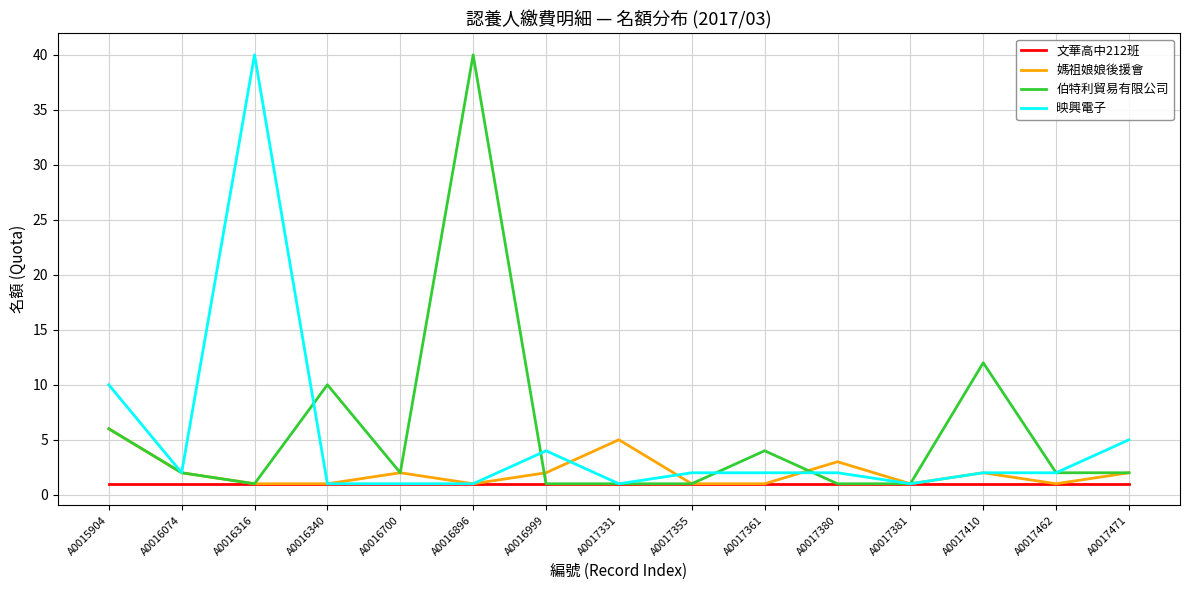

Where is 伯特利貿易有限公司 nearest to the value 20?

A0017410